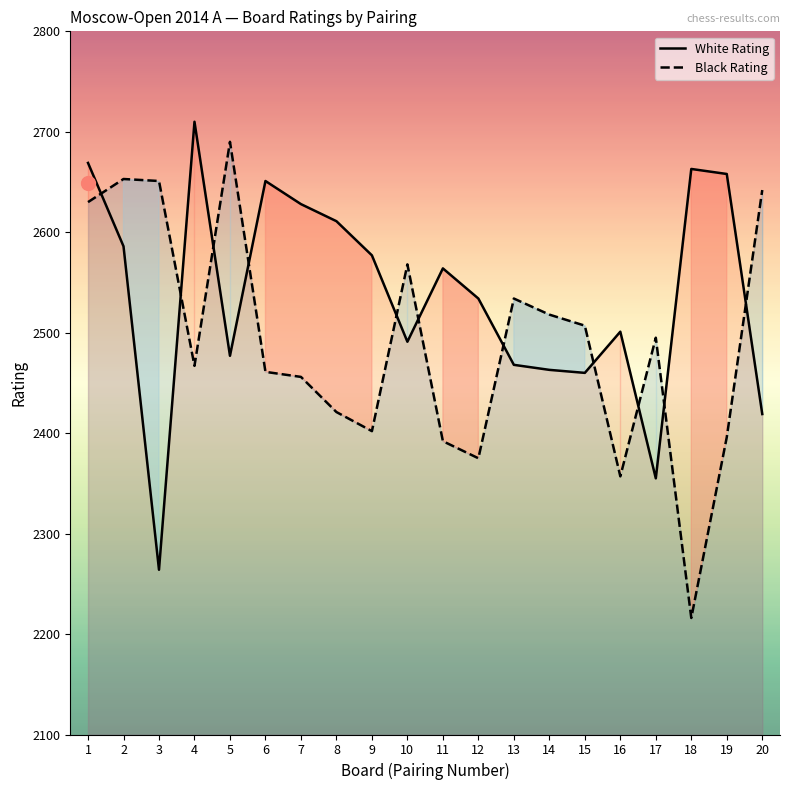

Does the chart have visible grid lines?

No